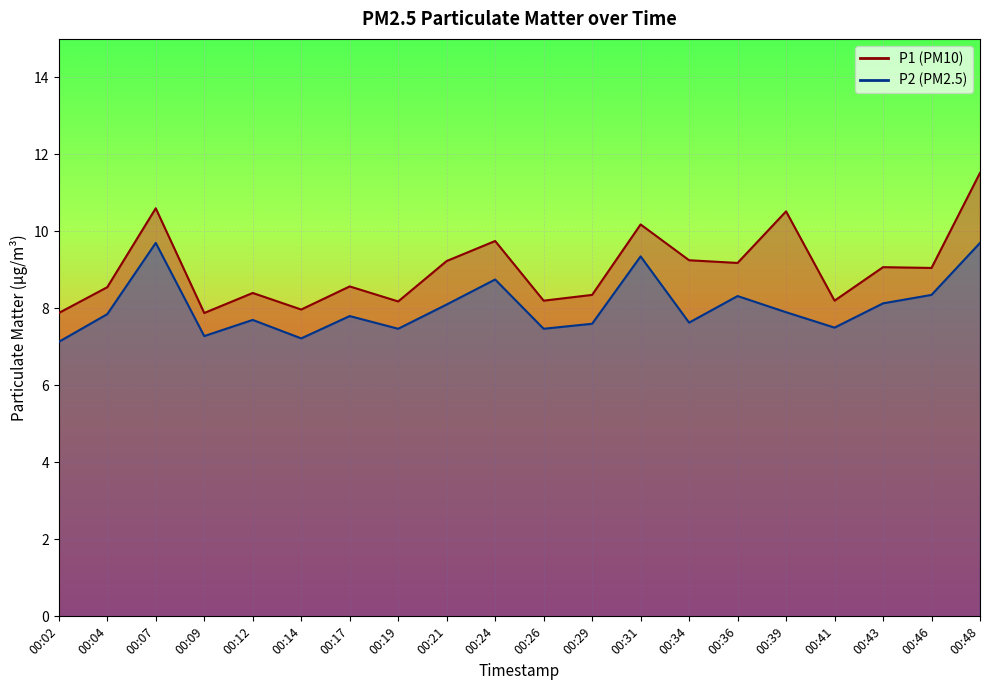

What is the value of the P2 point at the 9th from the left?

8.1